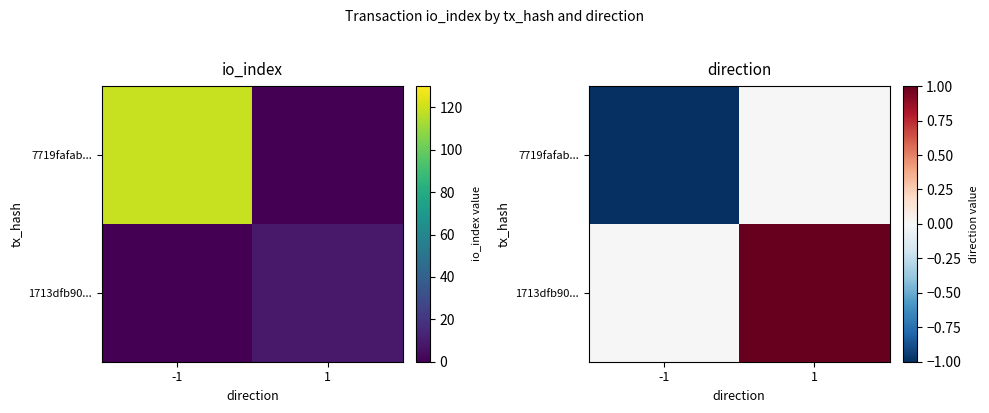

The value of 7719fafab... at -1 is -2. True or false?

False